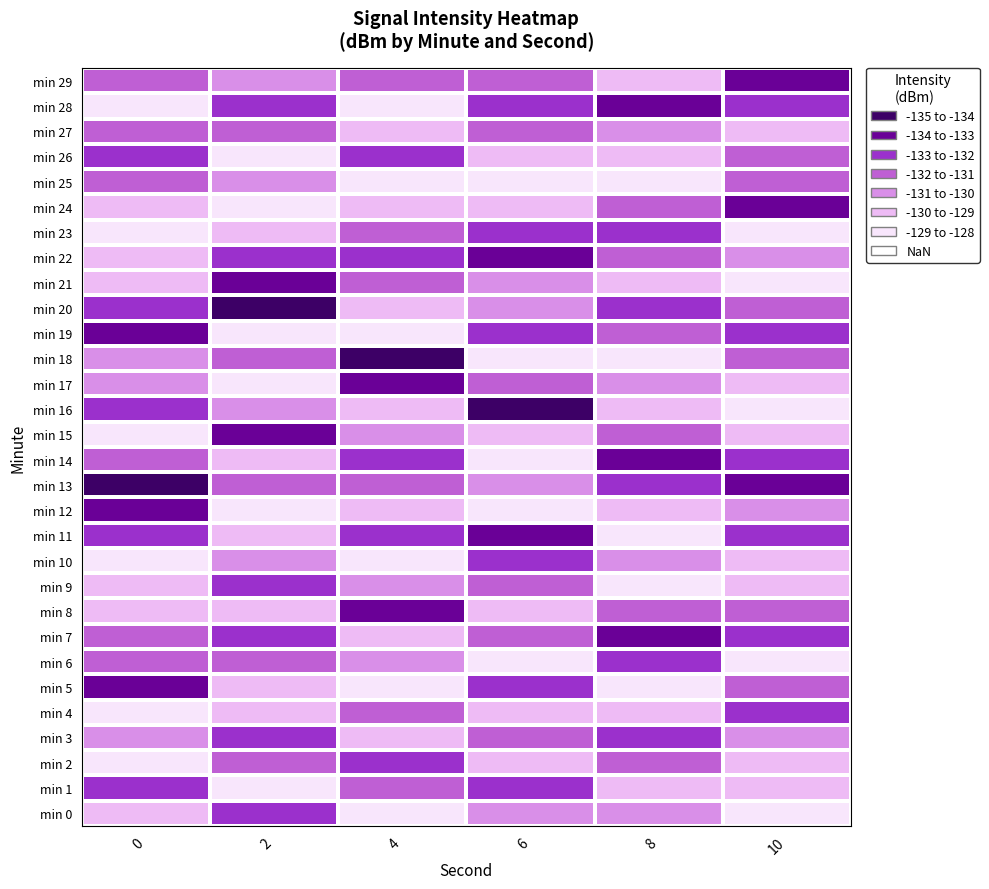

How many data points does each series have?

6